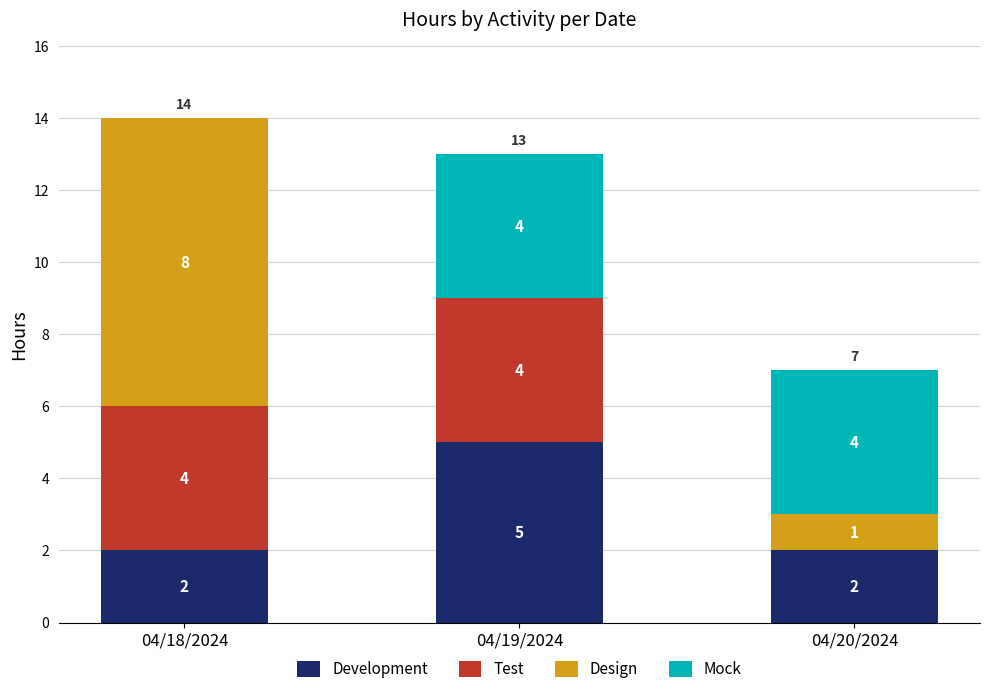

True or false: Development has a value of 2 at 04/20/2024.

True